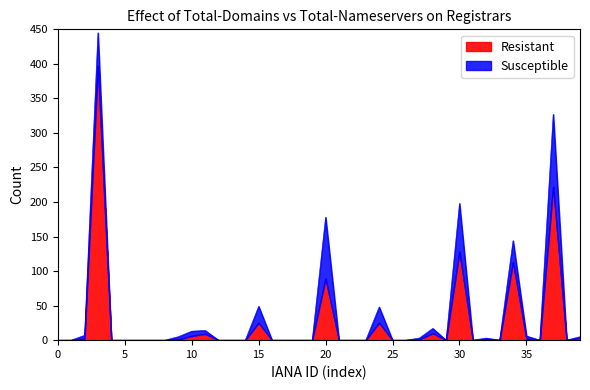

Reading right to left, what are all the values shown in this chart?

3	0	222	0	2	113	0	1	0	128	0	10	1	0	0	25	0	0	0	89	0	0	0	0	25	0	0	0	9	6	1	0	0	0	0	0	397	2	0	0